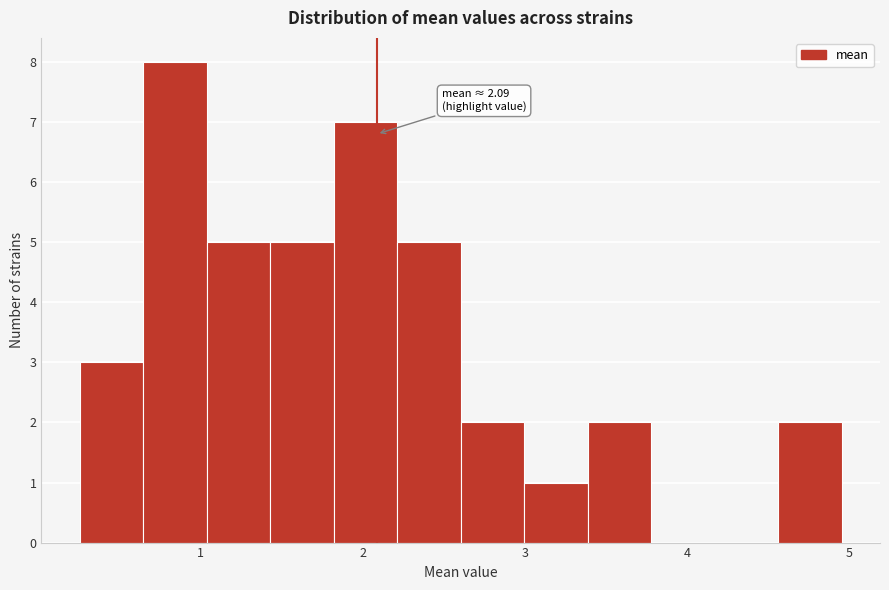

Around what value on the x-axis is the tallest bar? Give the approximate position of its centre, as read against the axis.

0.8